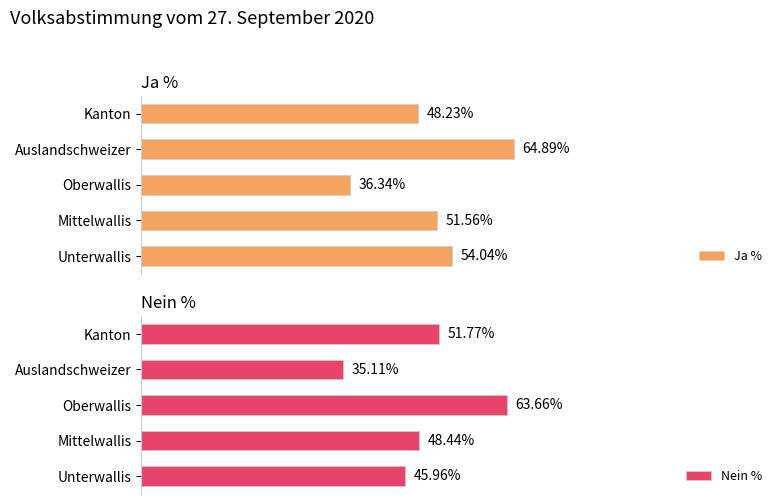

At which label does Ja % reach its minimum?

Oberwallis